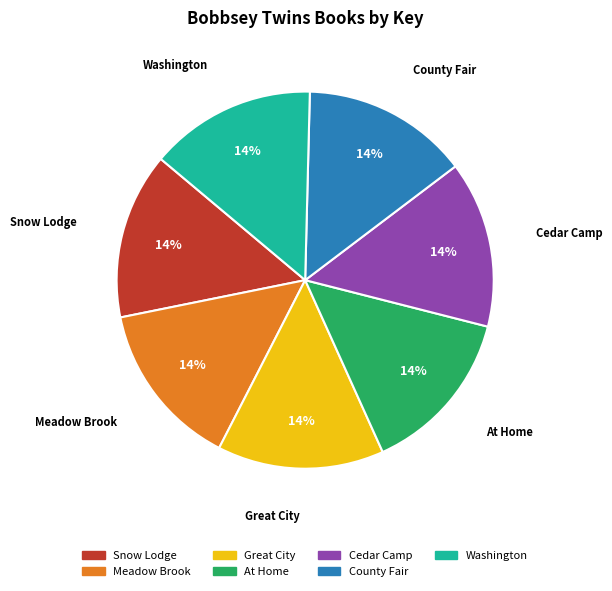

To the nearest percent, what is the average slice percentage?

14%